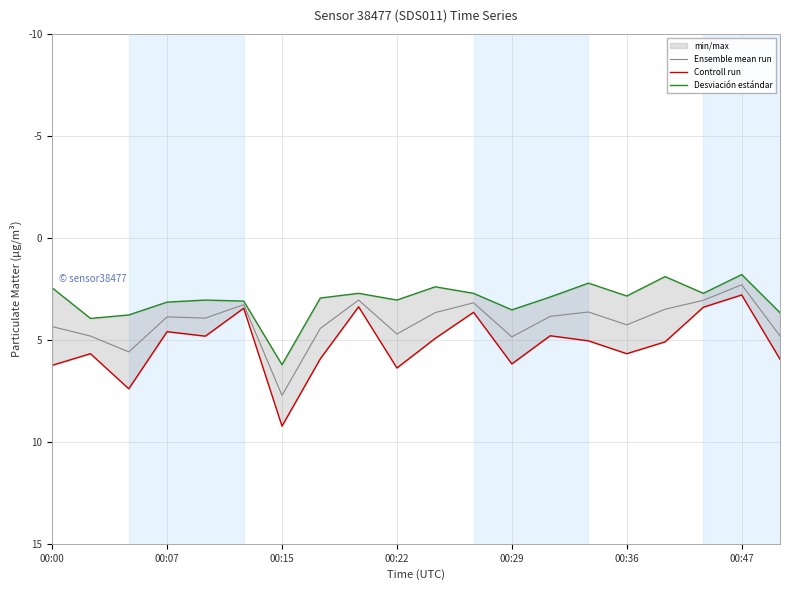

At how many categories does at least one series exceed 6?

5